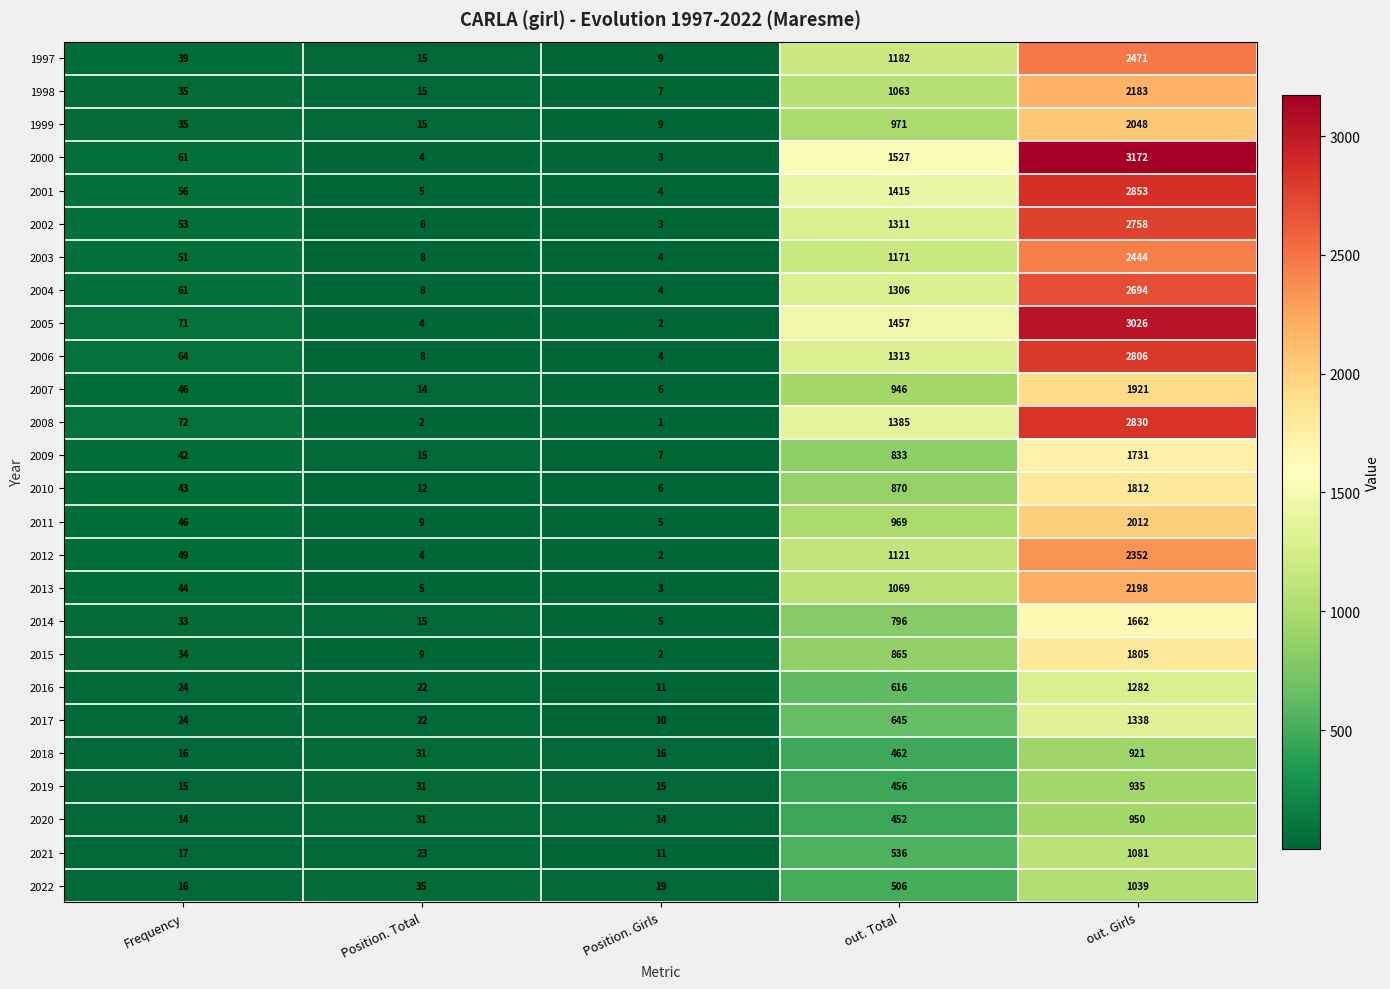

What is the difference between the 2010 values at Position. Total and out. Girls?

1800